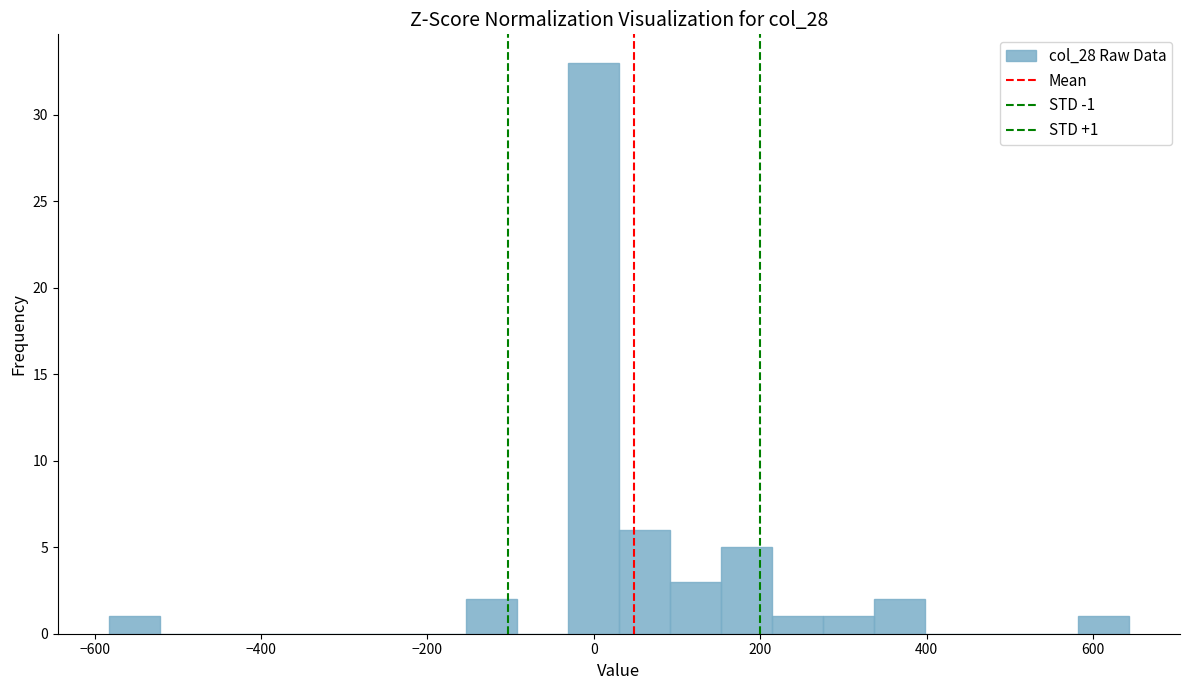

Around what value on the x-axis is the tallest bar? Give the approximate position of its centre, as read against the axis.

0